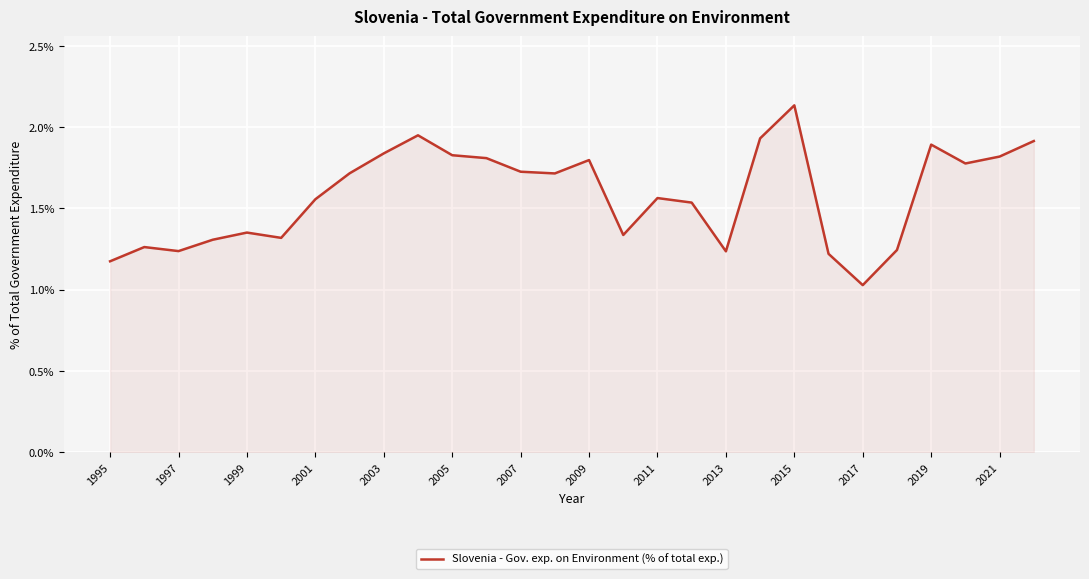

What is the difference between the maximum and minimum values?

1.1